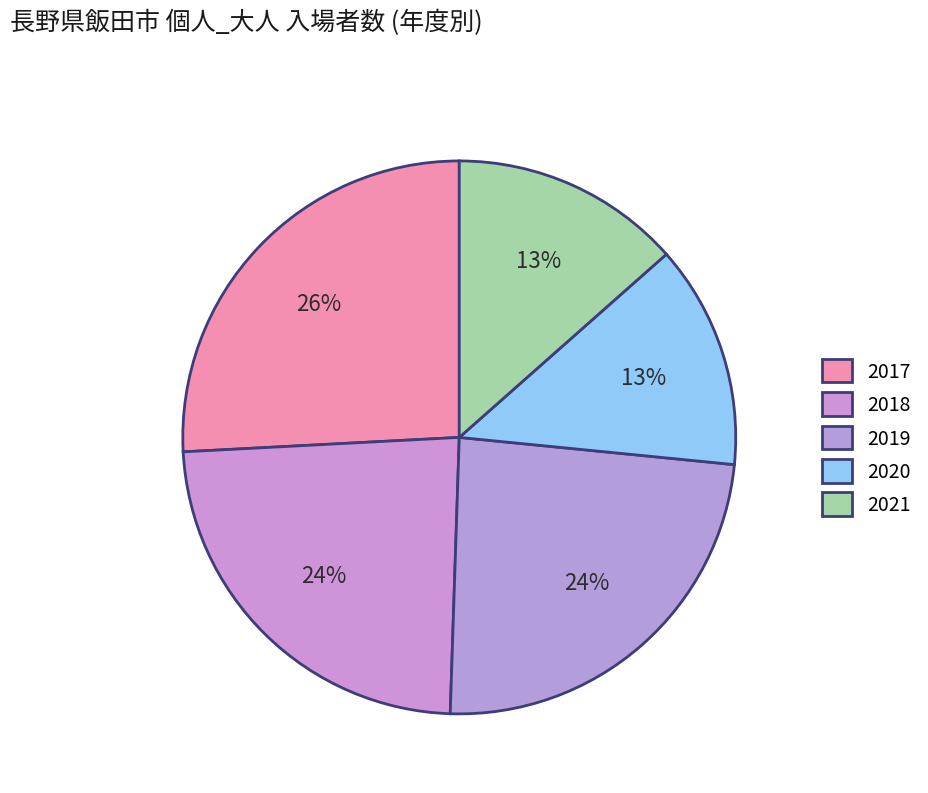

Is the sum of 2020 and 2018 greater than half?

No